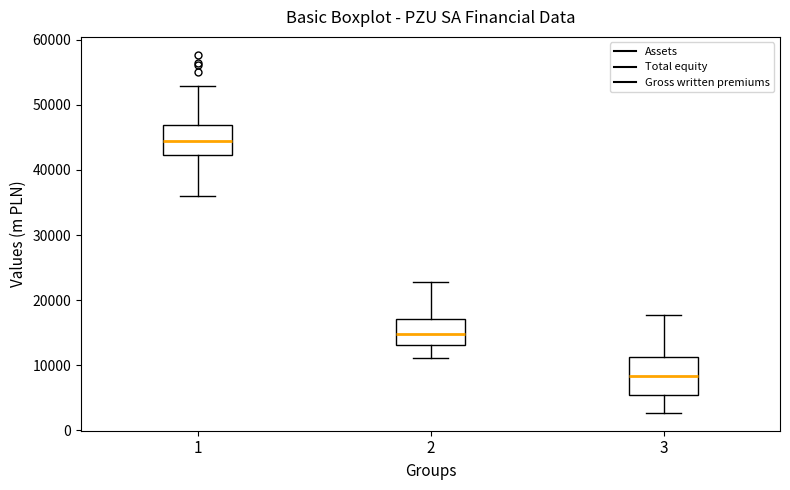

Reading left to right, read every box against the y-axis: the position of its median line, the range the box covers, and the ends of its whiskers. The values are not printed on the chart, so give them approximately, as read against the axis.

1: median 44000, box 42000 to 47000, whiskers 36000 to 53000
2: median 15000, box 13000 to 17000, whiskers 11000 to 23000
3: median 8000, box 6000 to 11000, whiskers 3000 to 18000